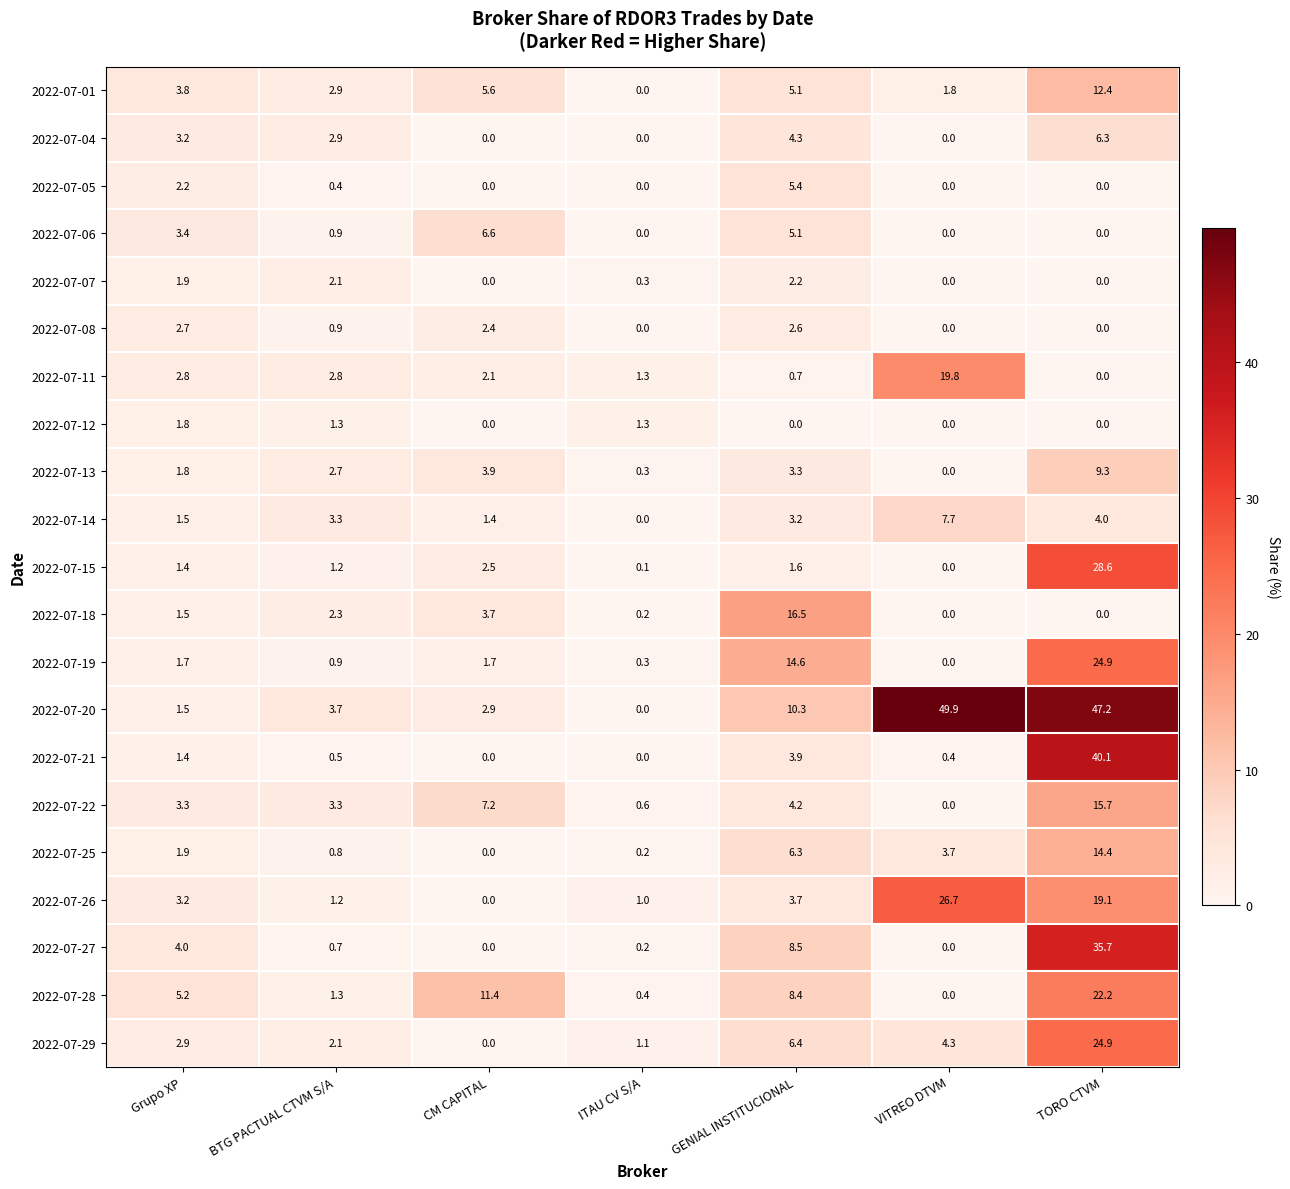

What is the greatest value displayed?

49.9